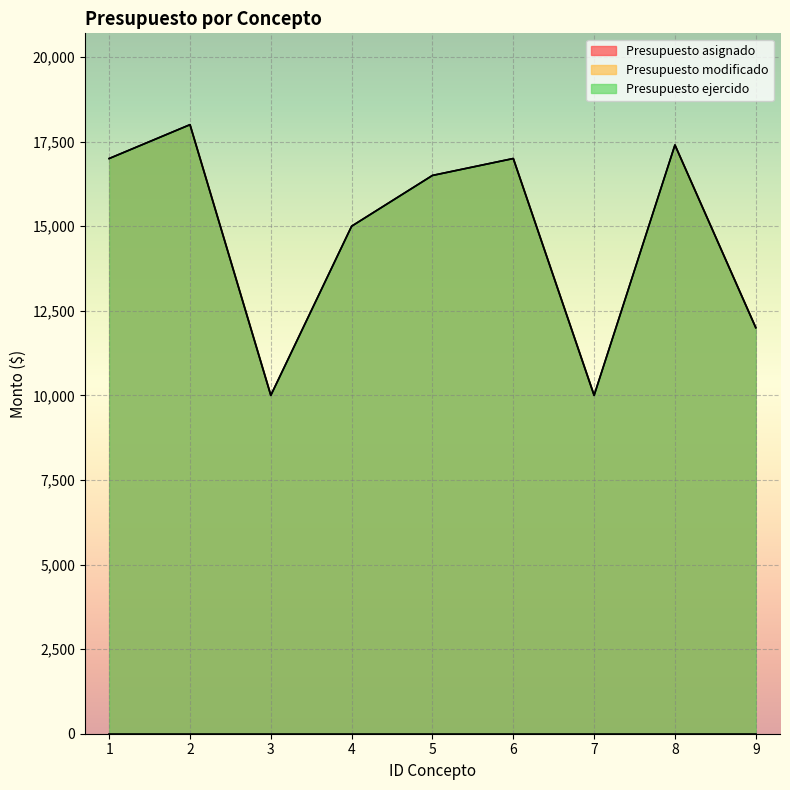

At which label does Presupuesto asignado reach its peak?

2